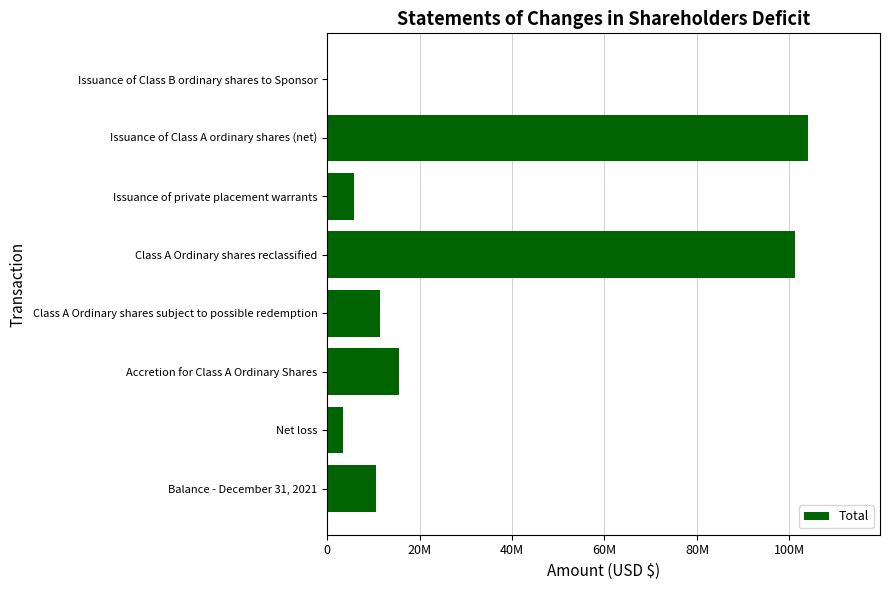

How many series are shown in this chart?

1